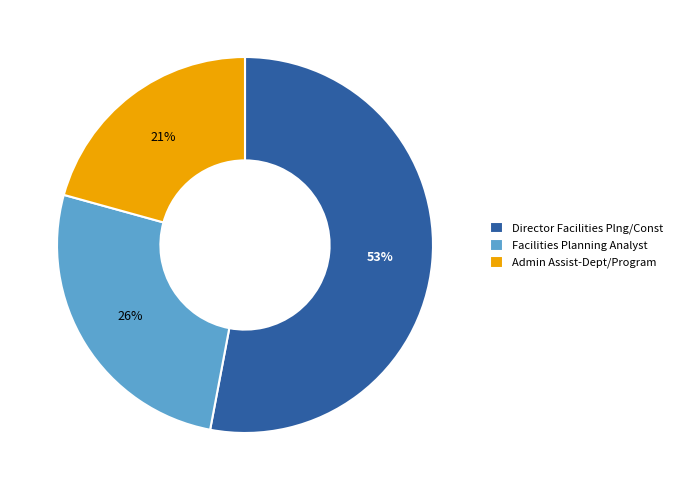

Rank the categories by value from highest to lowest.

Director Facilities Plng/Const, Facilities Planning Analyst, Admin Assist-Dept/Program